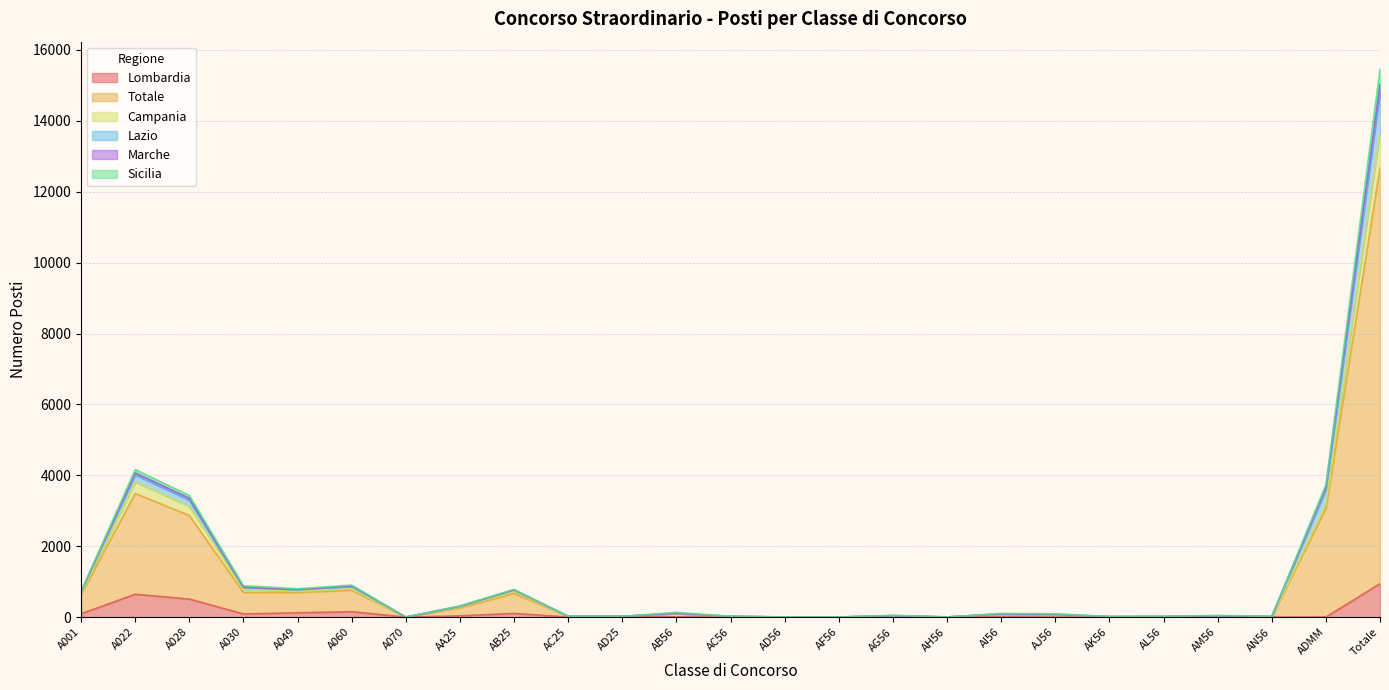

At which category is the sum across all series the highest?

Totale